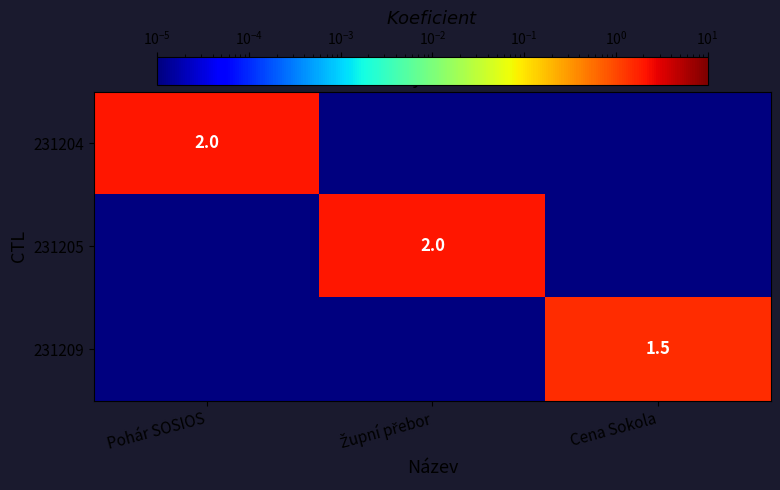

The value of 231204 at Pohár SOSIOS is 1.2. True or false?

False